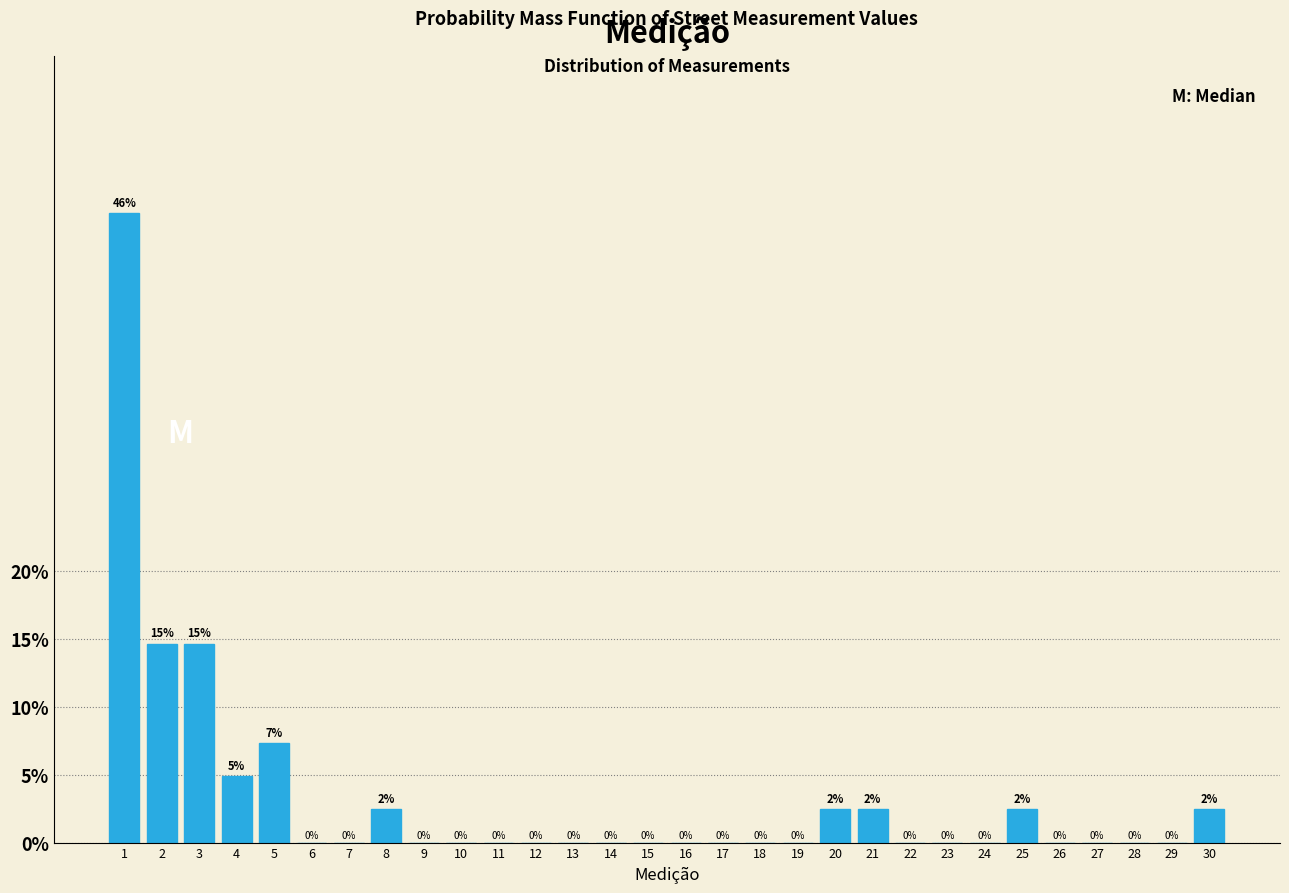

Which has a higher value, 3 or 12?

3